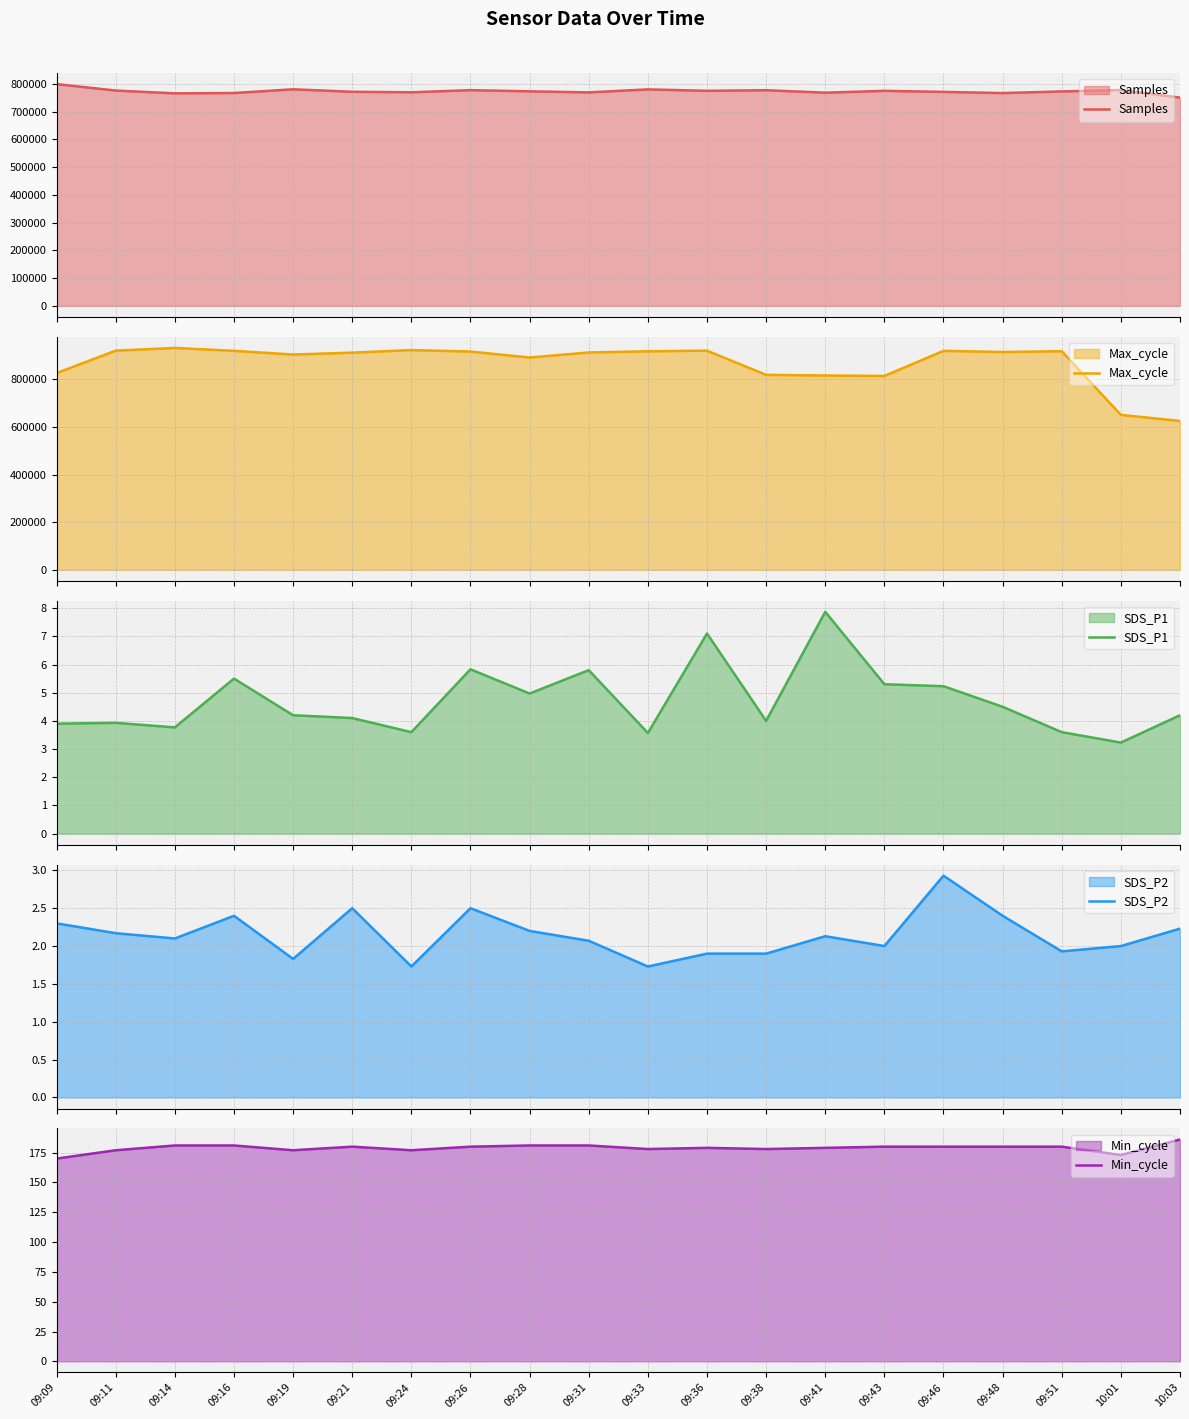

Which series changed the most between 09:16 and 09:24?

Max_cycle